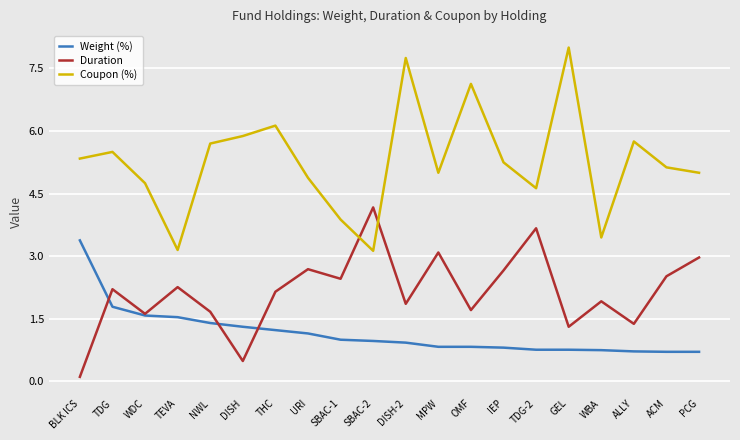

Which series has the largest range (max minus min)?

Coupon (%)